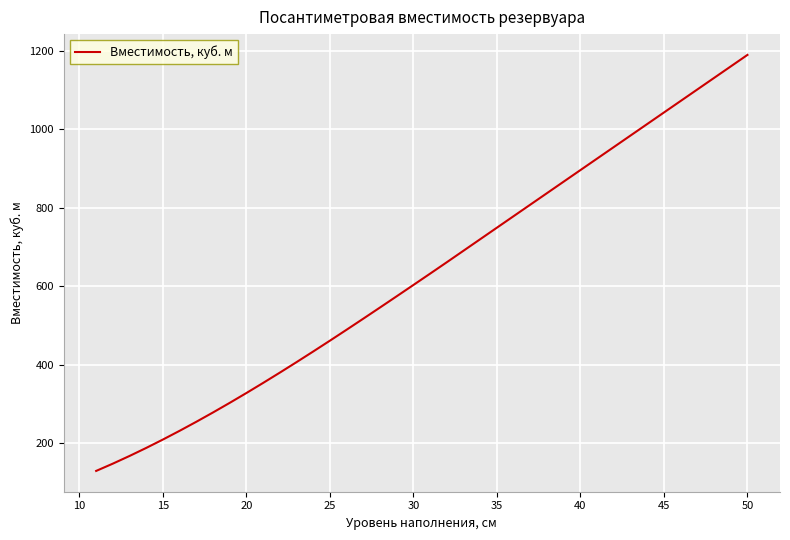

What is the smallest value displayed?

128.8